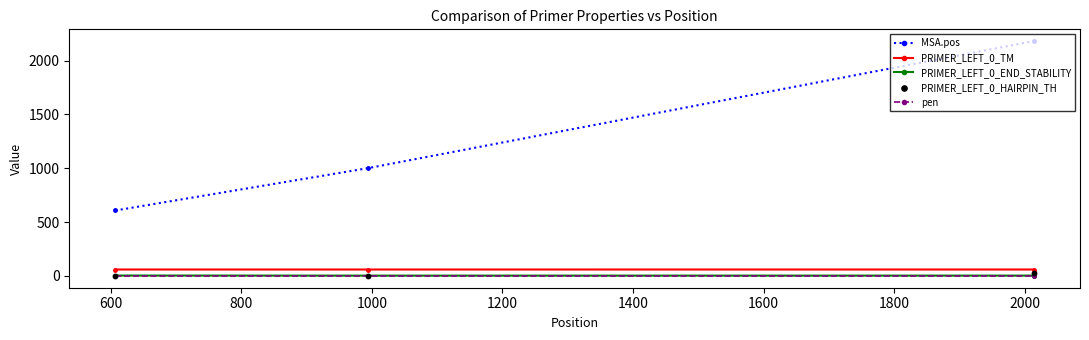

Which series reaches the maximum Y coordinate?

MSA.pos